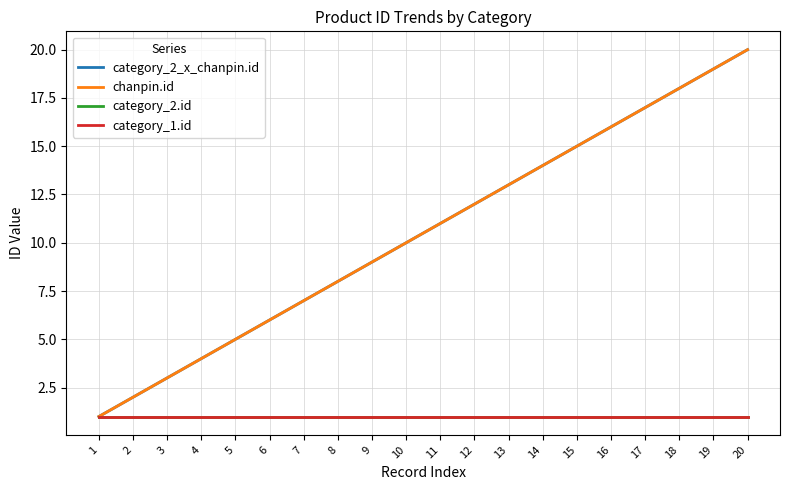

True or false: category_2.id and category_1.id intersect in this chart.

False